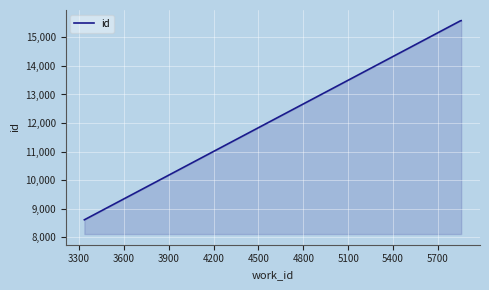

What is the sum of all values?

39773